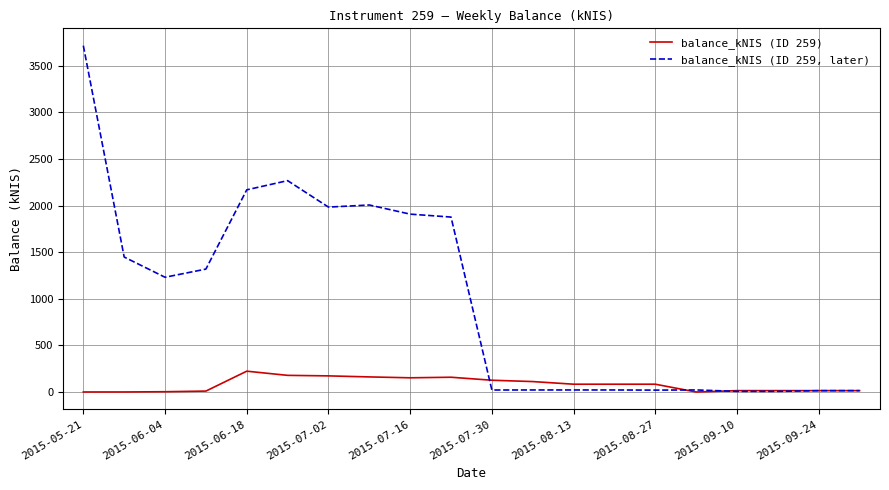

What is the sum of all balance_kNIS (ID 259, later) values?

20098.3